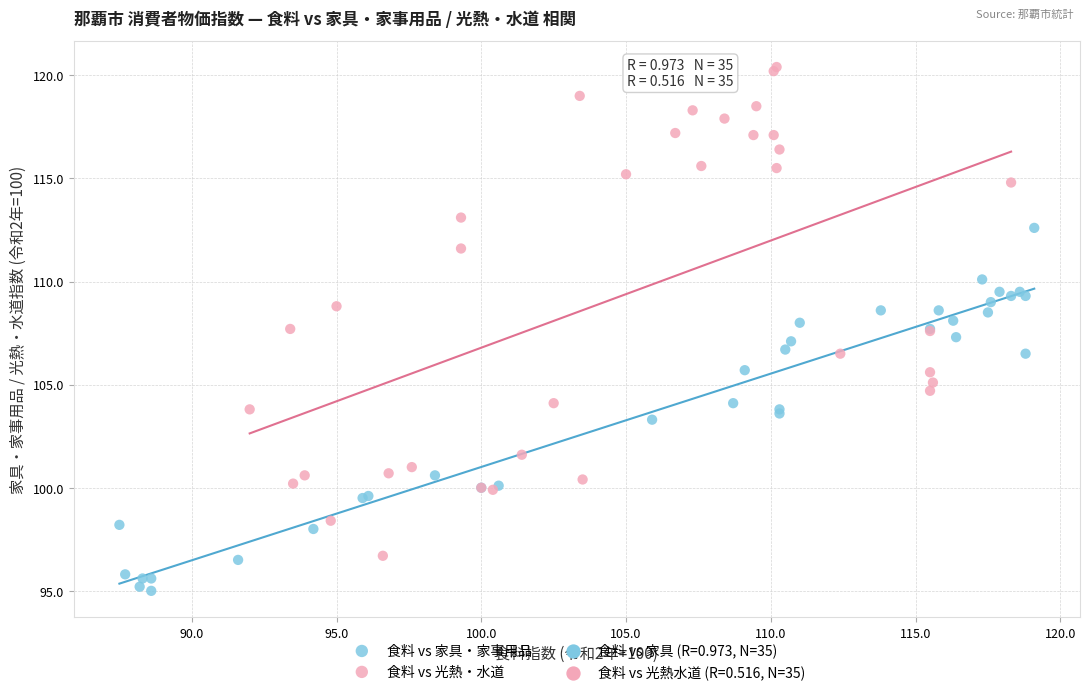

Which series reaches the minimum Y coordinate?

食料 vs 家具・家事用品